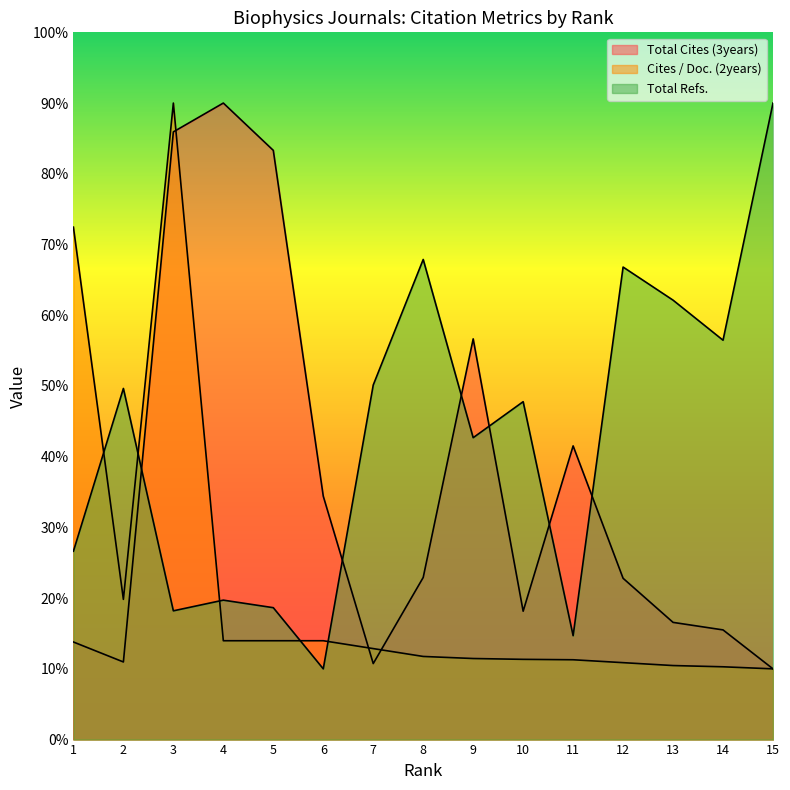

At 10, list the series in order from largest to smallest.

Total Refs., Total Cites (3years), Cites / Doc. (2years)